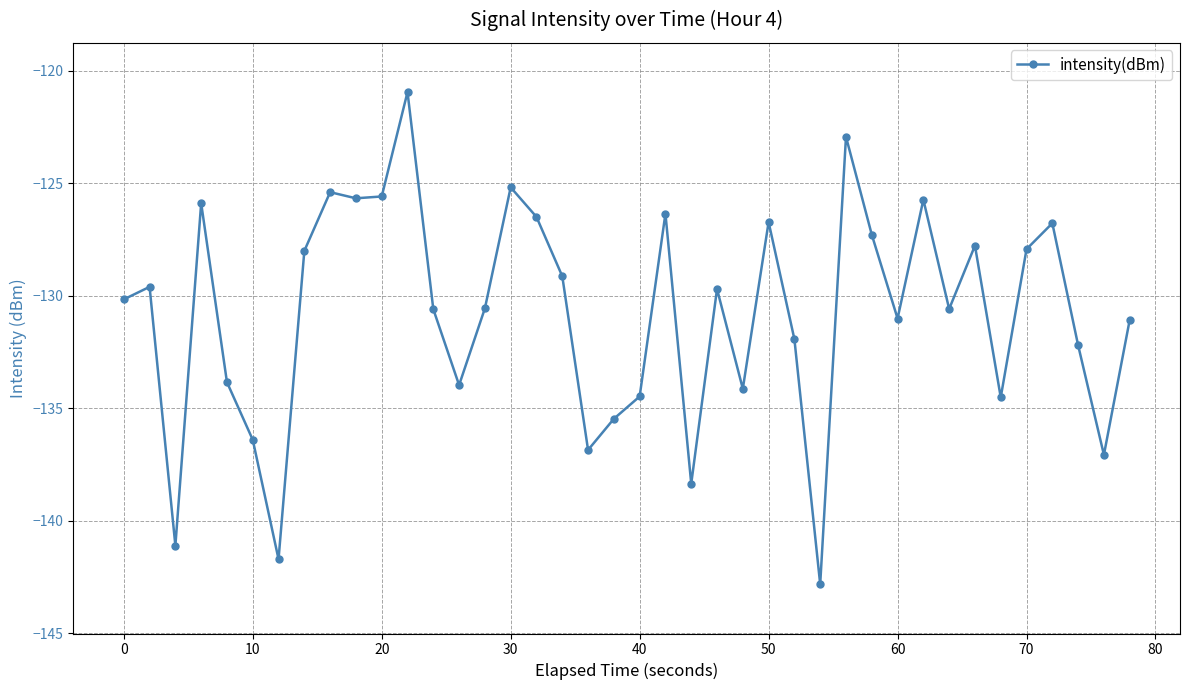

What is the value of the 19th point from the left?

-136.9